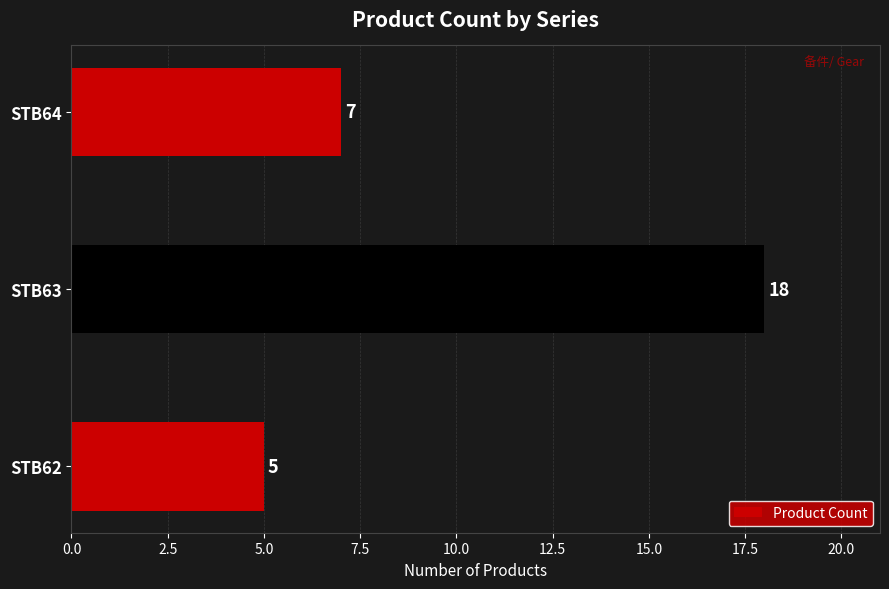

True or false: the data shows 1 at STB64.

False